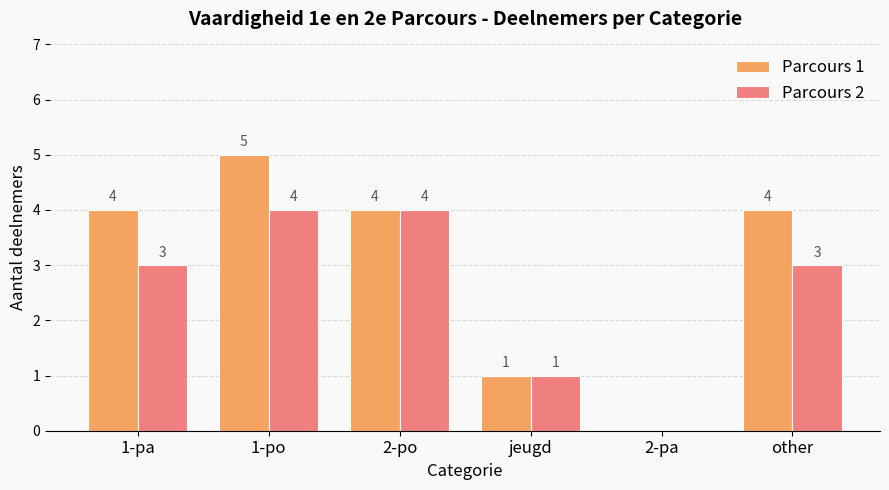

Between jeugd and other, which series saw the biggest shift?

Parcours 1